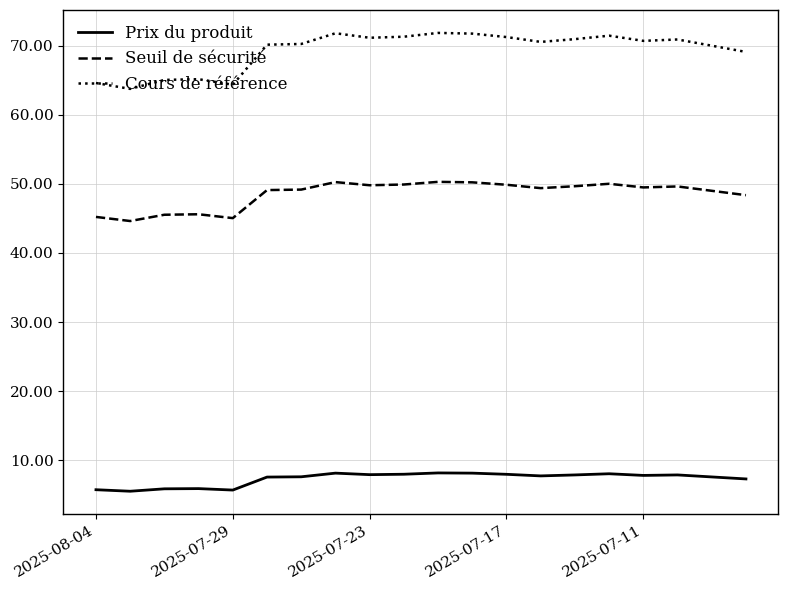

Rank the series by their maximum value, from lowest to highest.

Prix du produit, Seuil de sécurité, Cours de référence